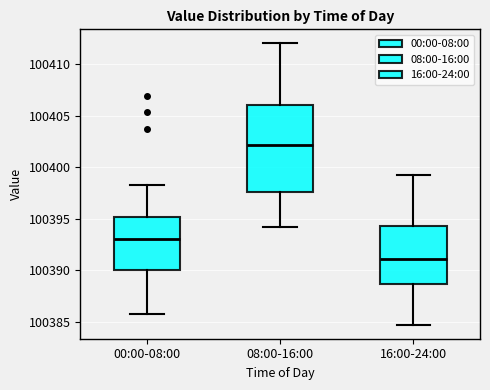

Reading left to right, read every box against the y-axis: the position of its median line, the range the box covers, and the ends of its whiskers. The values are not printed on the chart, so give them approximately, as read against the axis.

00:00-08:00: median 100393.0, box 100390.0 to 100395.0, whiskers 100386.0 to 100398.5
08:00-16:00: median 100402.0, box 100397.5 to 100406.0, whiskers 100394.5 to 100412.0
16:00-24:00: median 100391.0, box 100388.5 to 100394.5, whiskers 100385.0 to 100399.5